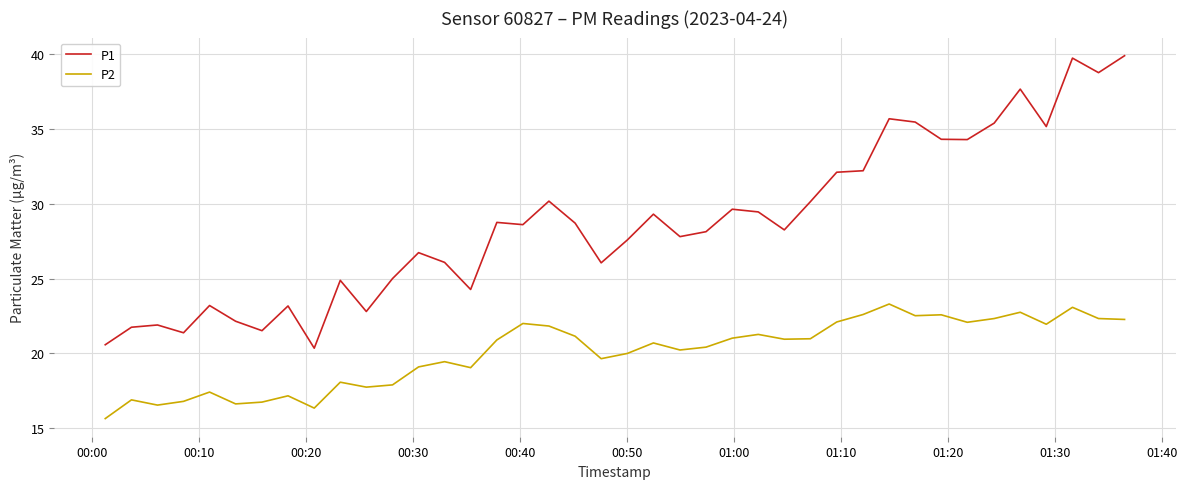

True or false: P2 and P1 intersect in this chart.

False